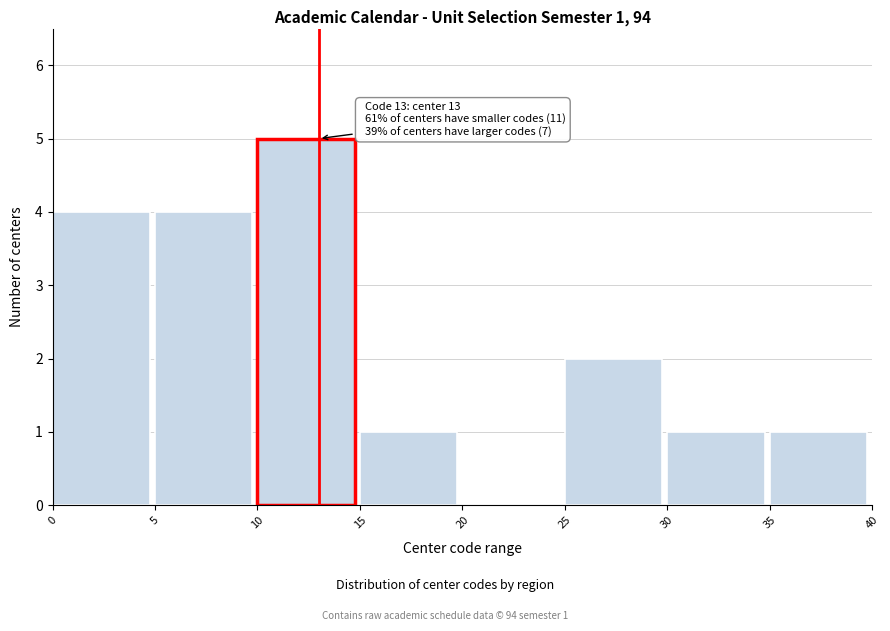

Over which range of the x-axis is the bar tallest?

10 to 15